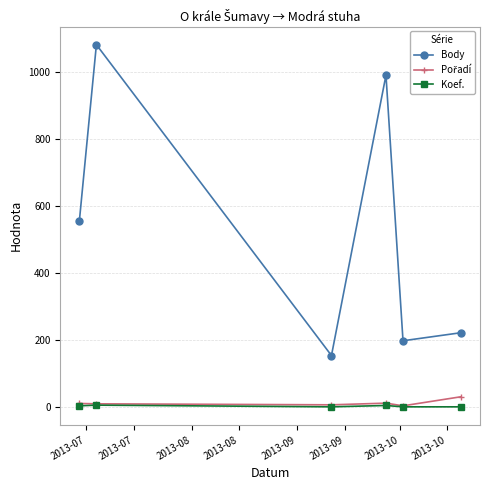

True or false: Body has more than 0 points higher than both neighbors.

True